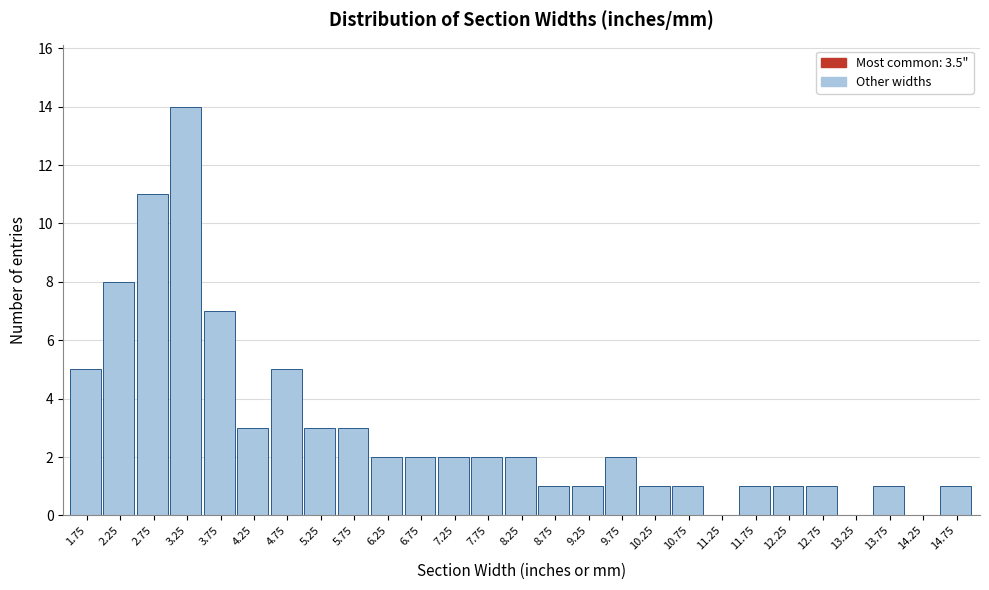

Reading right to left, list all the values displayed in this chart.

14.75=1	14.25=0	13.75=1	13.25=0	12.75=1	12.25=1	11.75=1	11.25=0	10.75=1	10.25=1	9.75=2	9.25=1	8.75=1	8.25=2	7.75=2	7.25=2	6.75=2	6.25=2	5.75=3	5.25=3	4.75=5	4.25=3	3.75=7	3.25=14	2.75=11	2.25=8	1.75=5